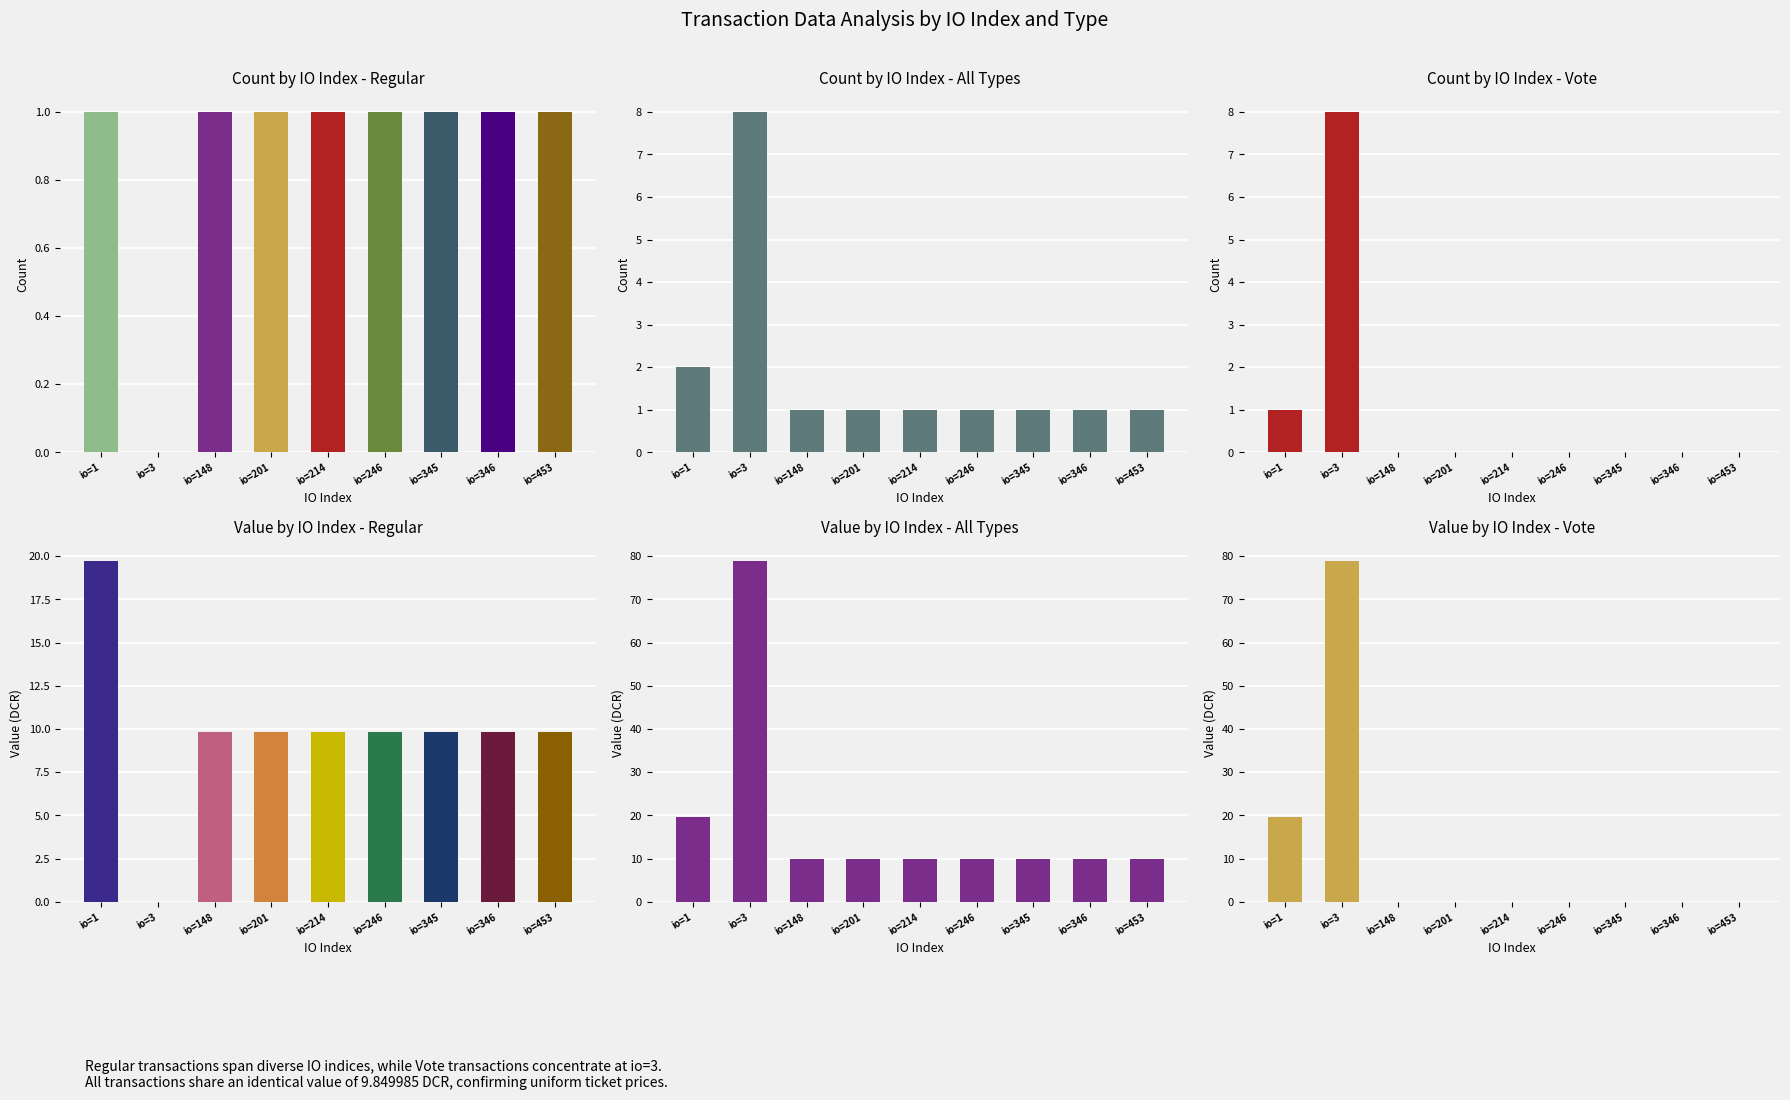

True or false: Value by IO Index - Vote has a value of 0.0 at io=214.

True